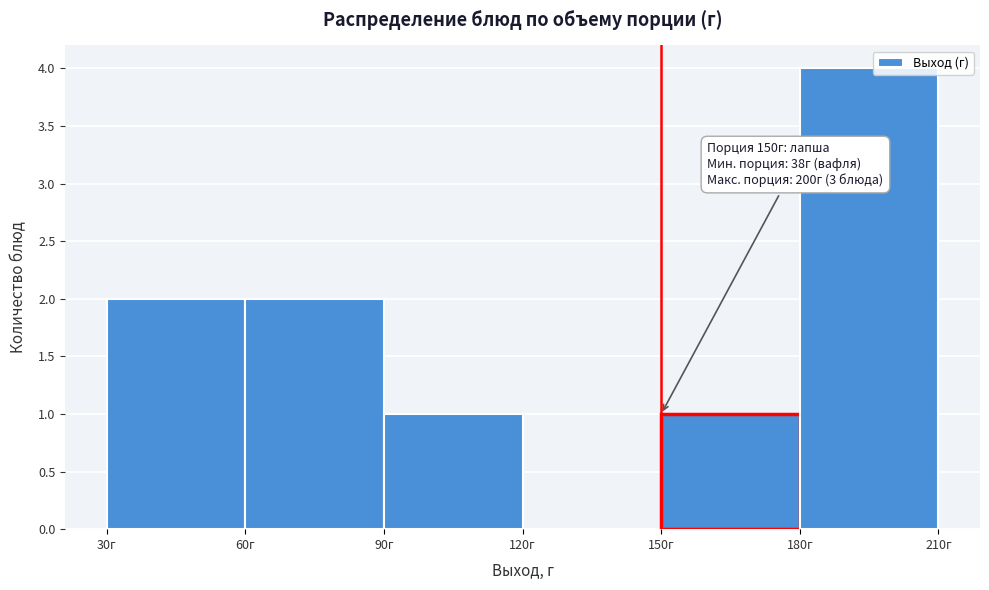

Which range on the x-axis has the tallest bar?

180 to 210